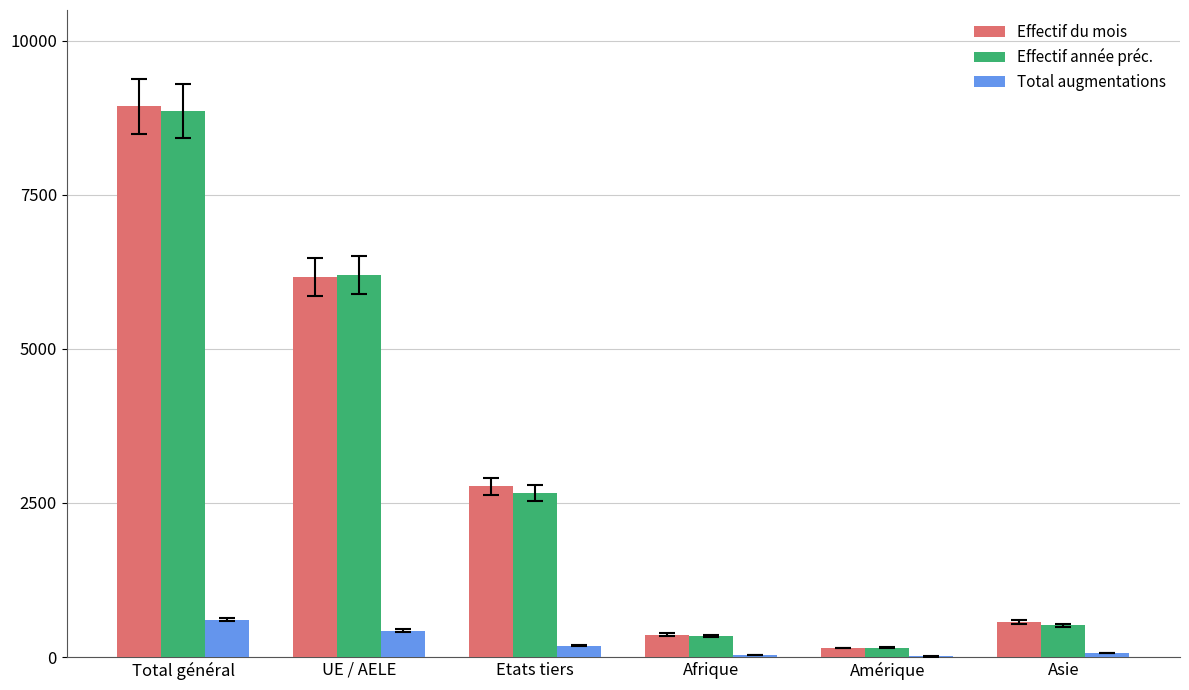

What is the highest value of the Total augmentations series?

609